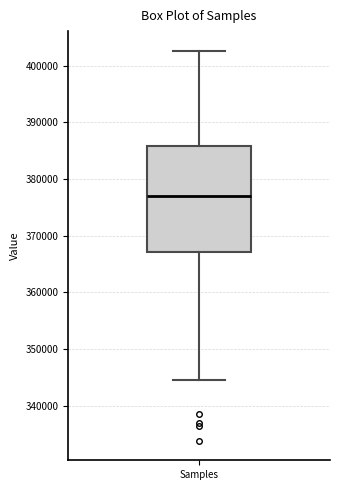

Transcribe this box plot: give where the median line is, the range the box spans, and where the two whiskers end, as read against the y-axis. The values are not printed on the chart, so give them approximately, as read against the axis.

median 377000, box 367000 to 386000, whiskers 345000 to 403000